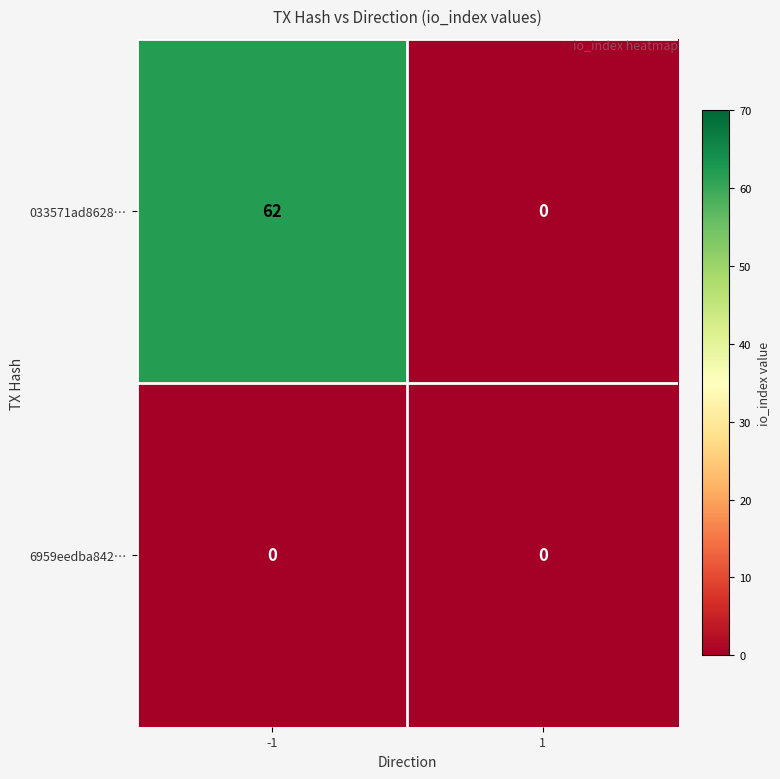

Which series has the largest range (max minus min)?

033571ad8628…